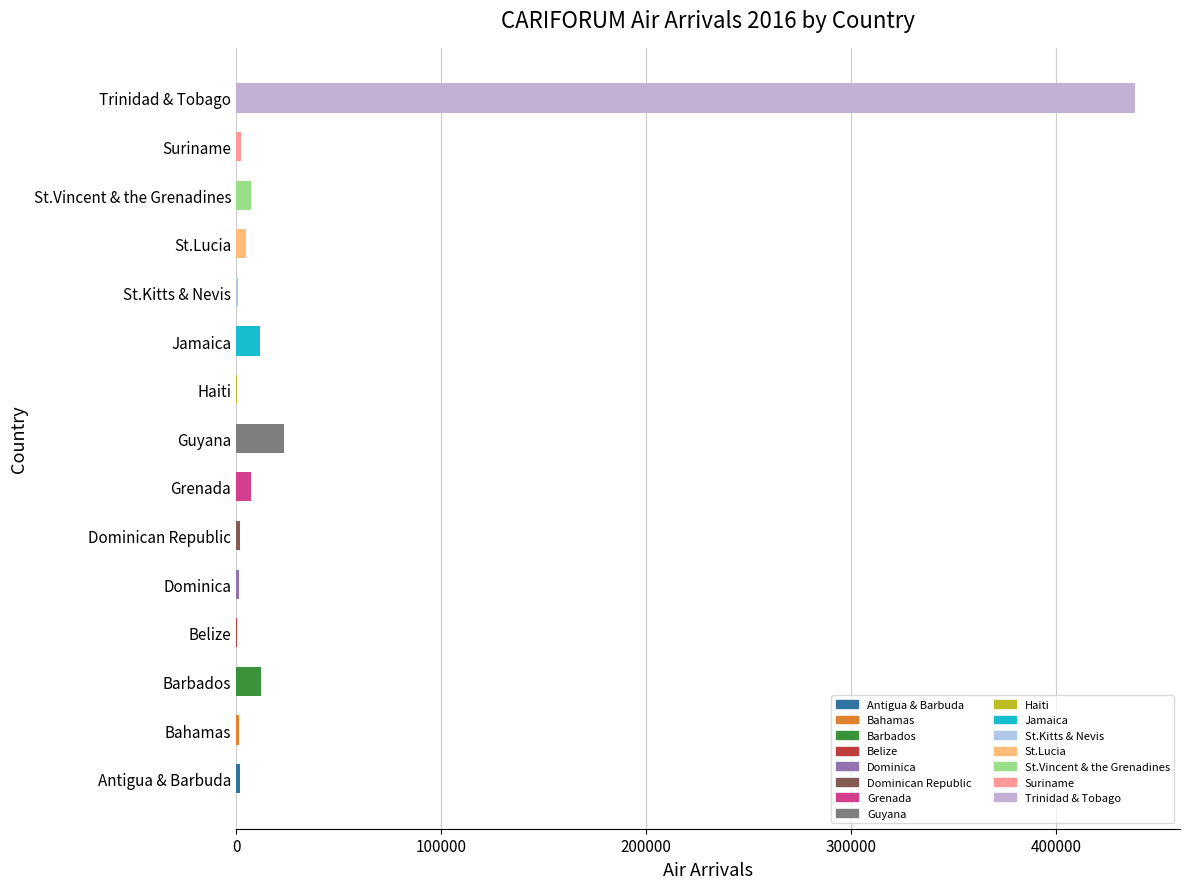

Between Trinidad & Tobago and Suriname, which is larger?

Trinidad & Tobago